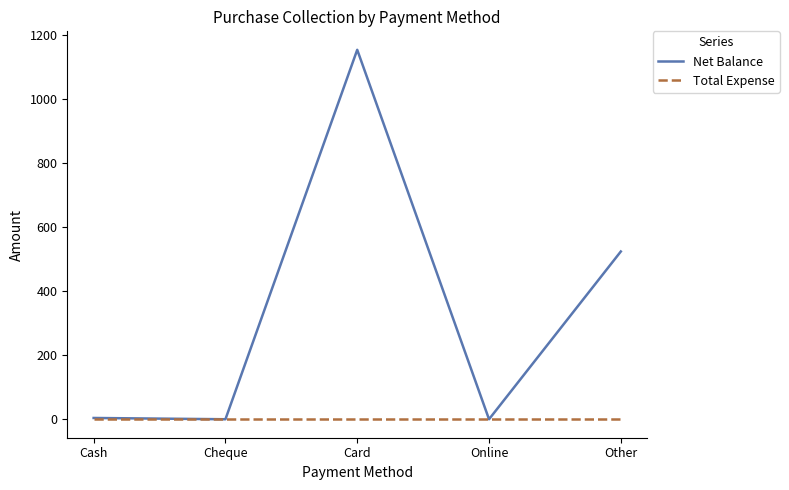

What is the sum of the Net Balance values at Cash and Card?

1158